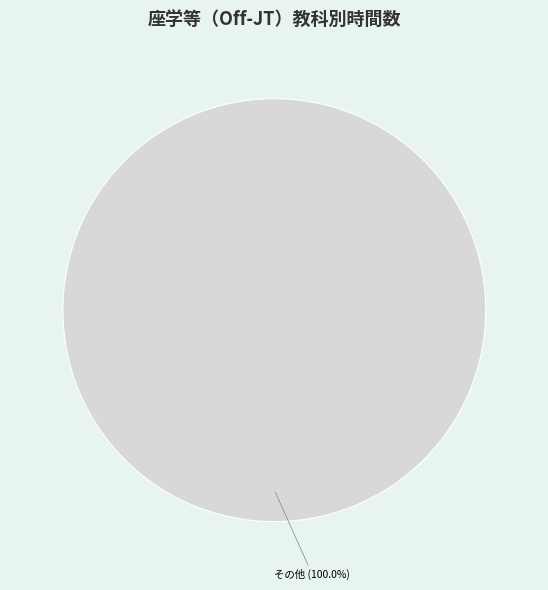

Is there a majority slice in this chart?

Yes